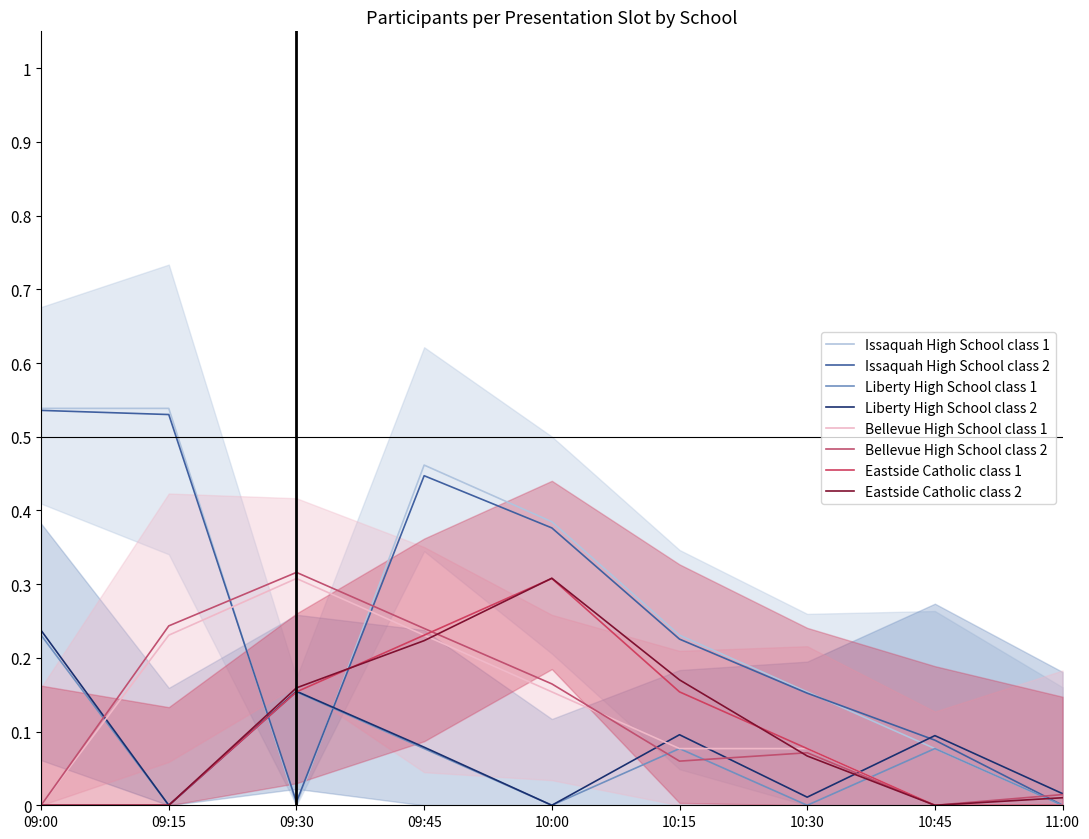

Where is the first local maximum for Issaquah High School?

09:45